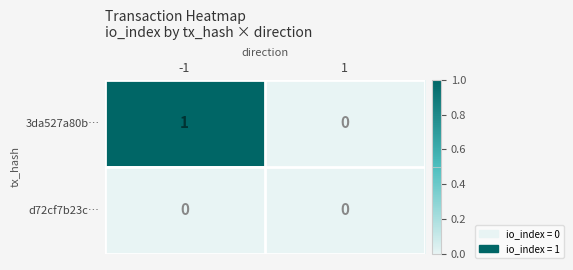

Which series has the largest total across all categories?

3da527a80b…